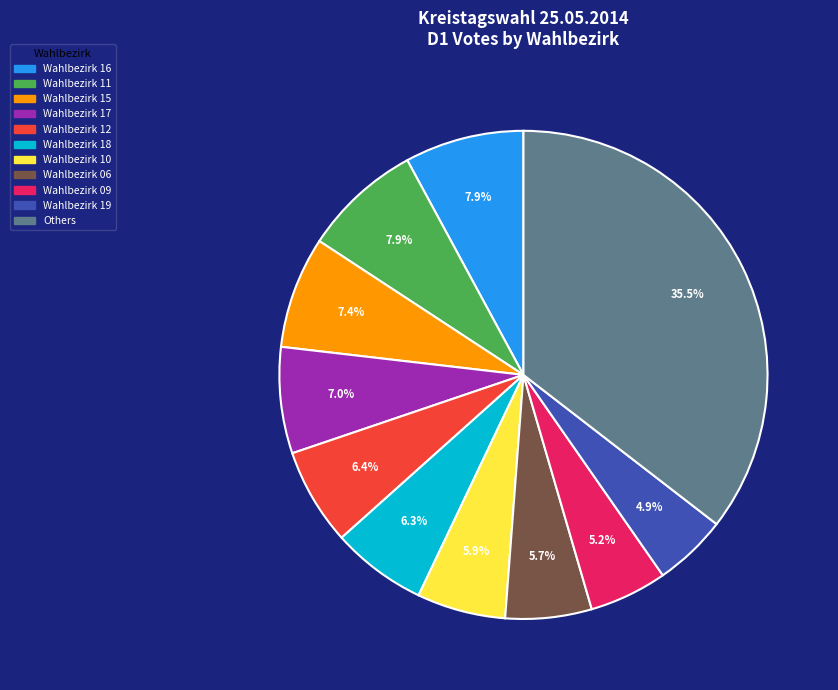

To the nearest percent, what is the combined percentage of Wahlbezirk 17 and Wahlbezirk 12?

13%